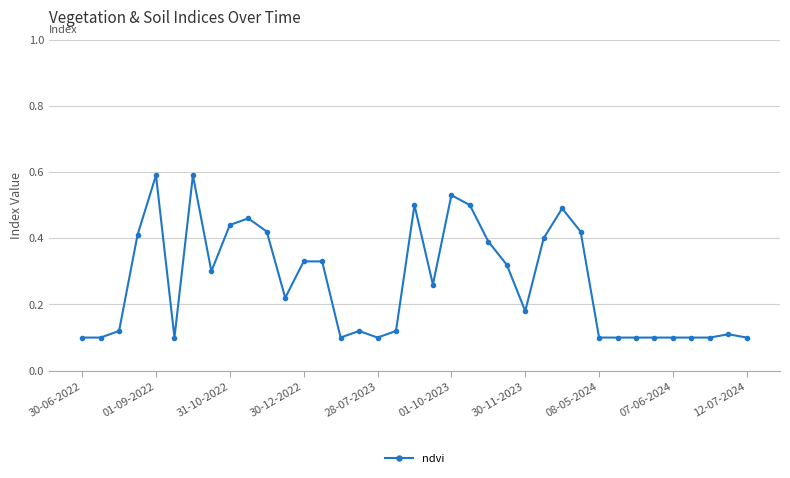

Count the number of data series in this chart.

1